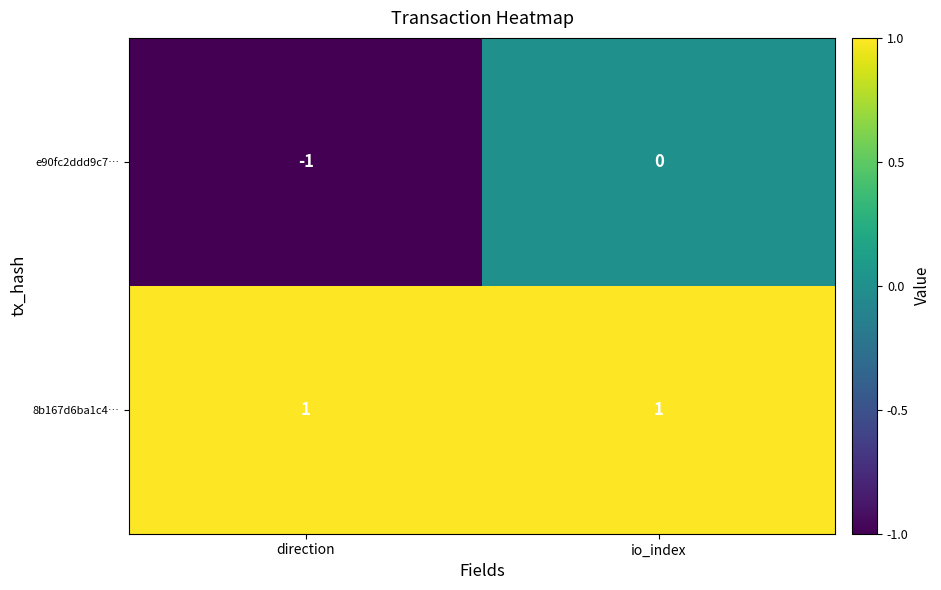

What is the difference between the maximum and minimum values in the e90fc2ddd9c7… series?

1